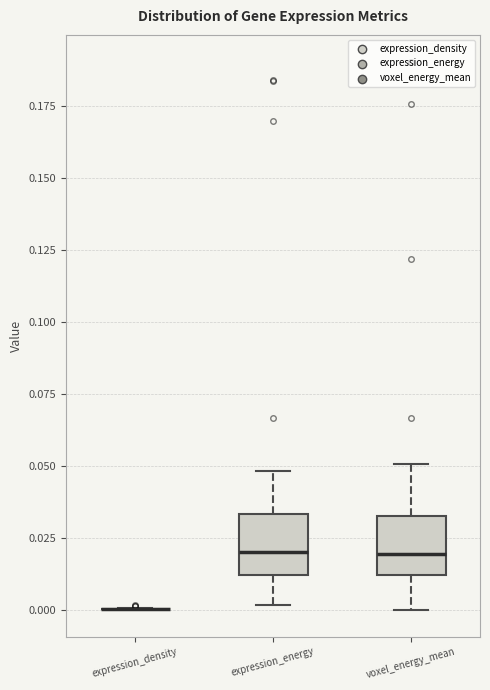

Where does the lower whisker of the box for expression_energy end on the y-axis? The values are not printed on the chart, so give them approximately, as read against the axis.

0.000